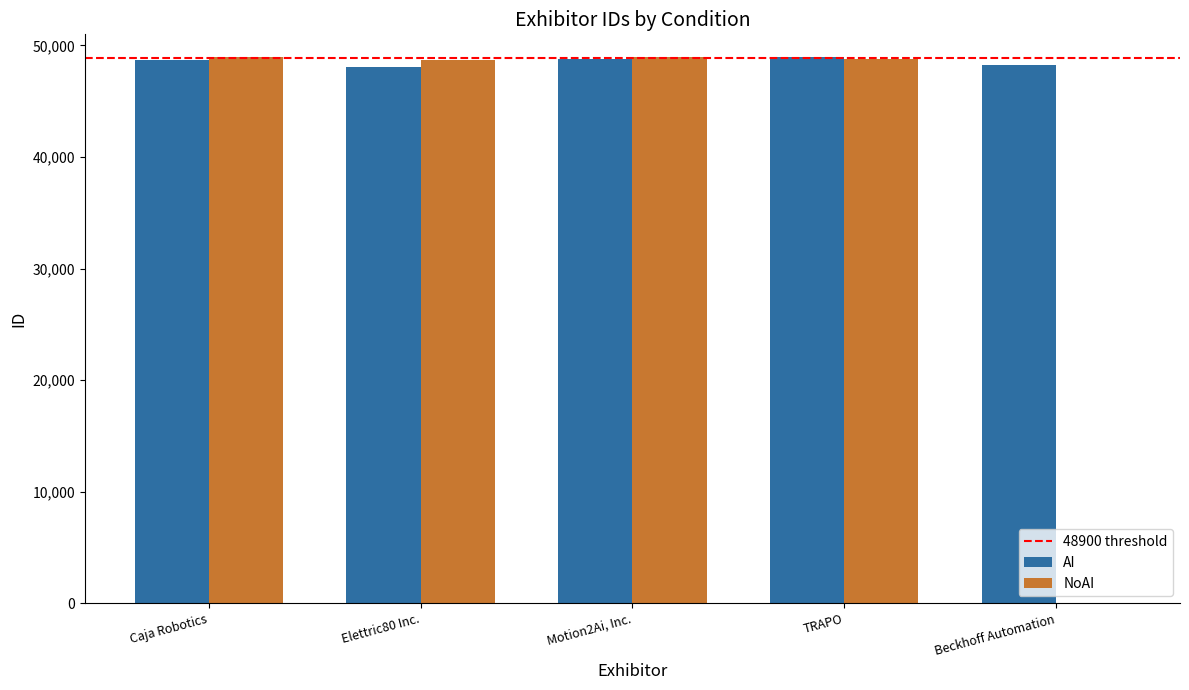

What is the greatest value displayed?

48969